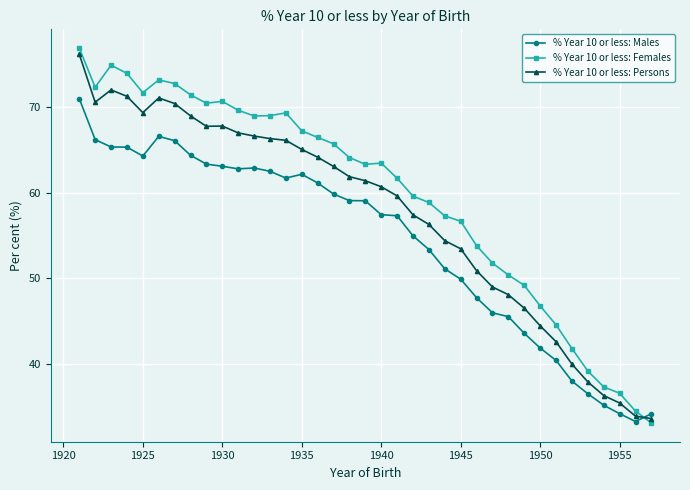

After their last crossing, which series has the higher values: % Year 10 or less: Males or % Year 10 or less: Females?

% Year 10 or less: Males